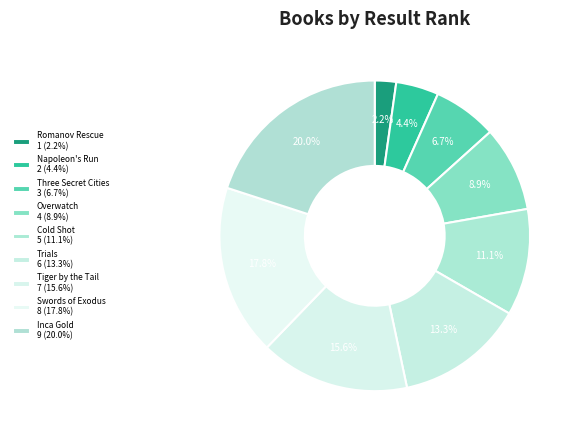

How many slices are in this pie chart?

9